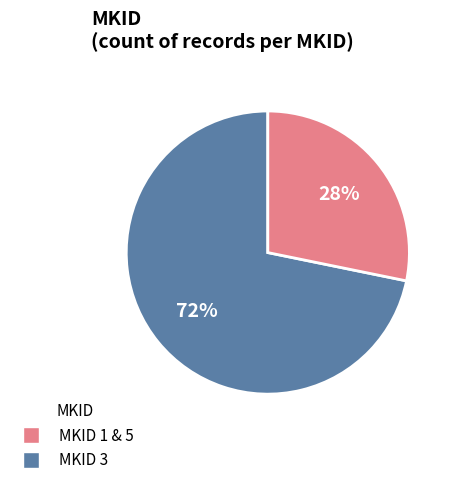

To the nearest percent, what is the average slice percentage?

50%